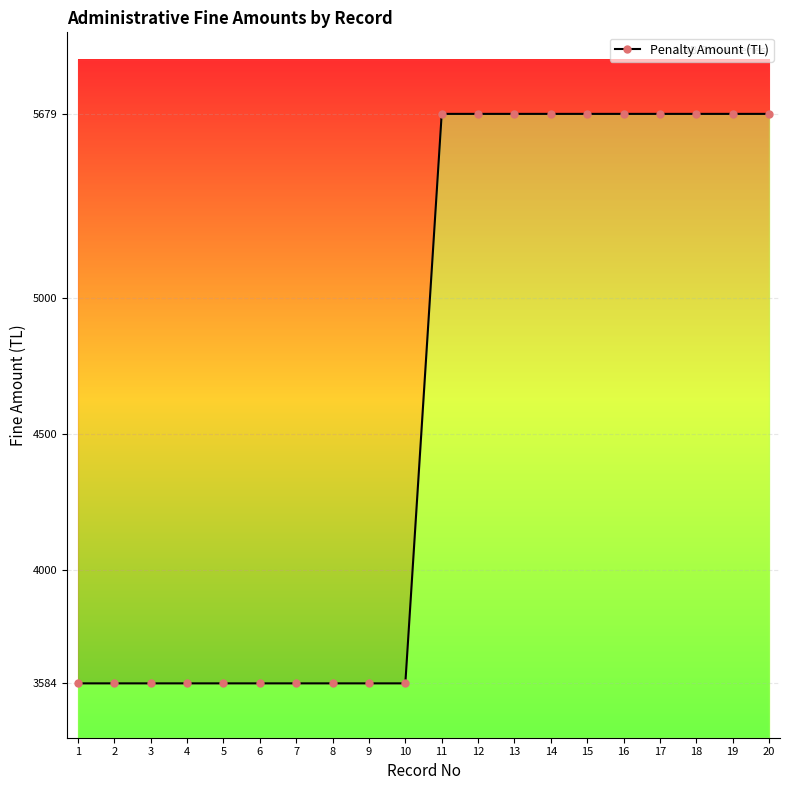

What is the greatest value displayed?

5679